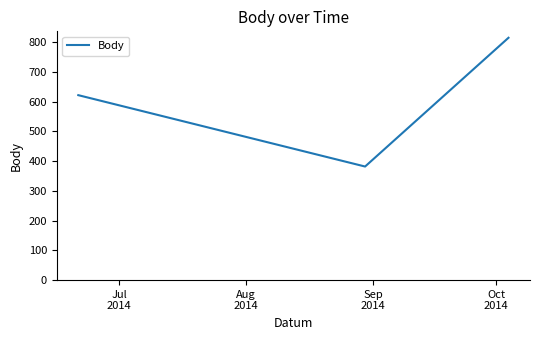

Reading right to left, list all the values displayed in this chart.

815	382	622